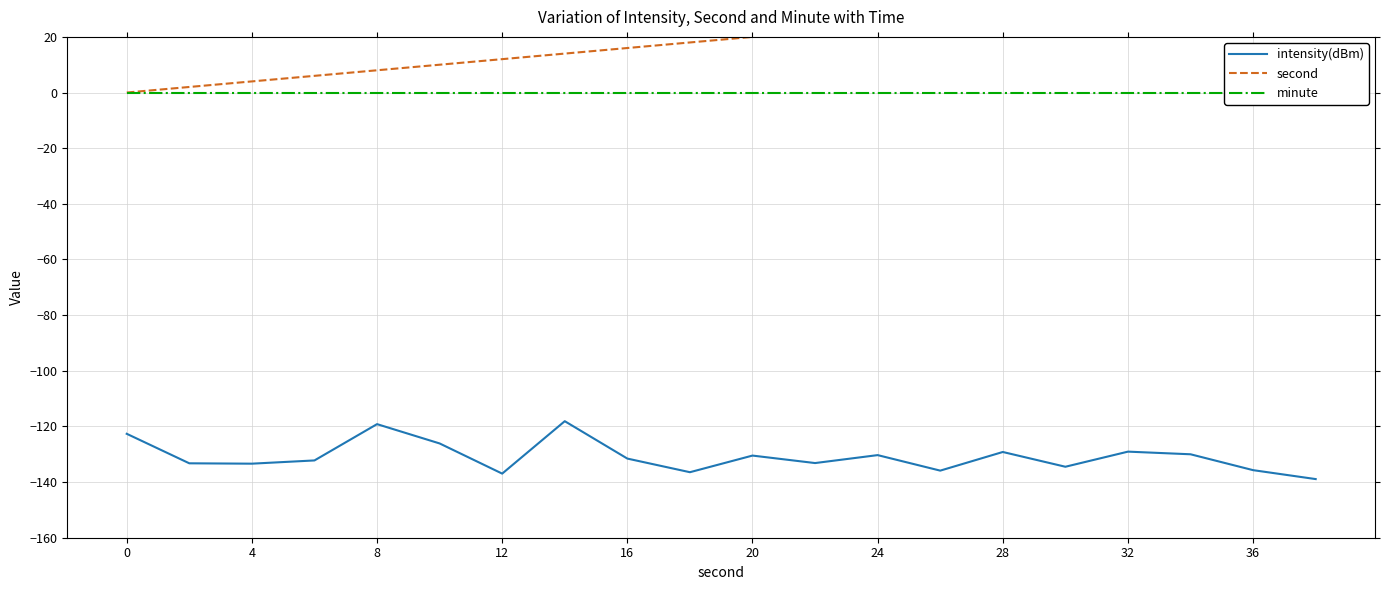

The intensity(dBm) series shows -81.4 at 36. True or false?

False